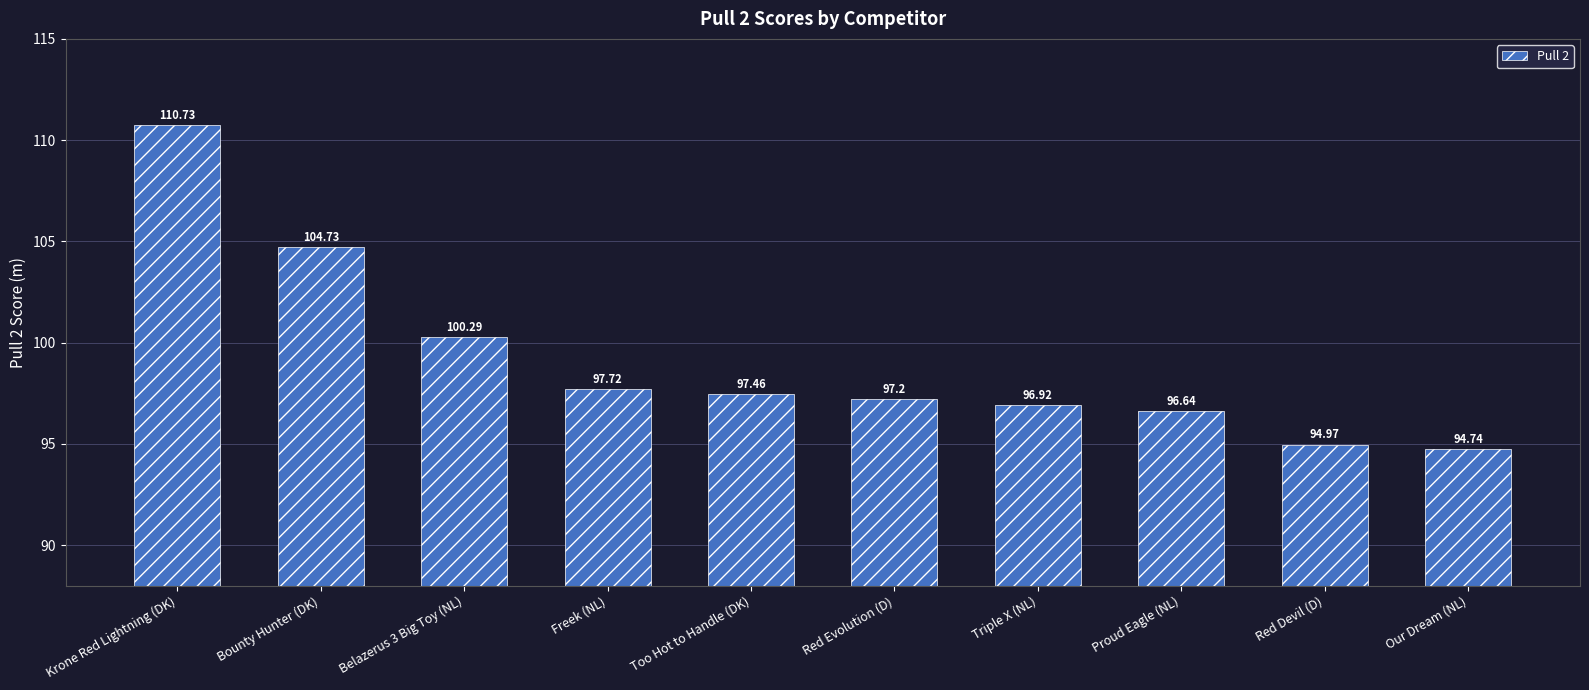

Rank the categories by value from lowest to highest.

Our Dream (NL), Red Devil (D), Proud Eagle (NL), Triple X (NL), Red Evolution (D), Too Hot to Handle (DK), Freek (NL), Belazerus 3 Big Toy (NL), Bounty Hunter (DK), Krone Red Lightning (DK)